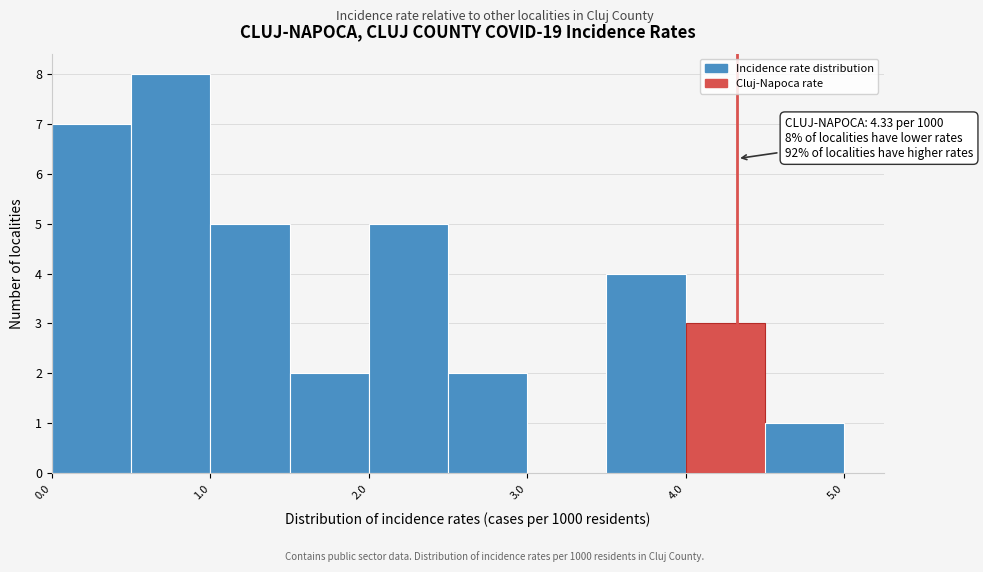

Which range on the x-axis has the tallest bar?

0.5 to 1.0